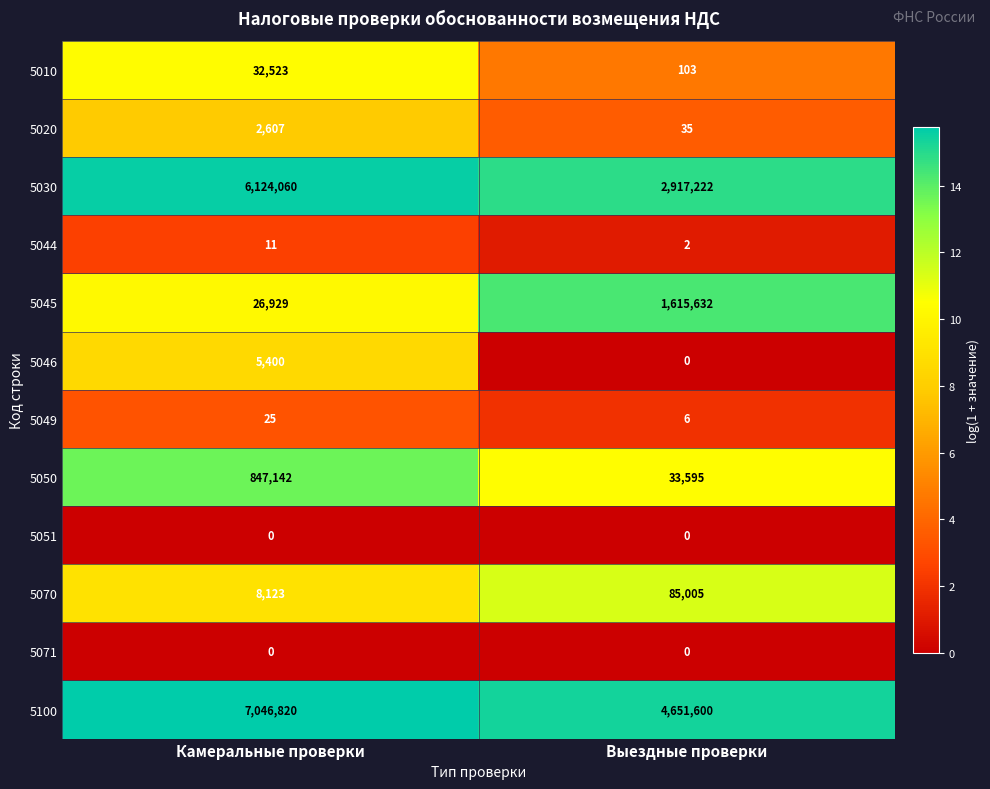

How many series are shown in this chart?

12